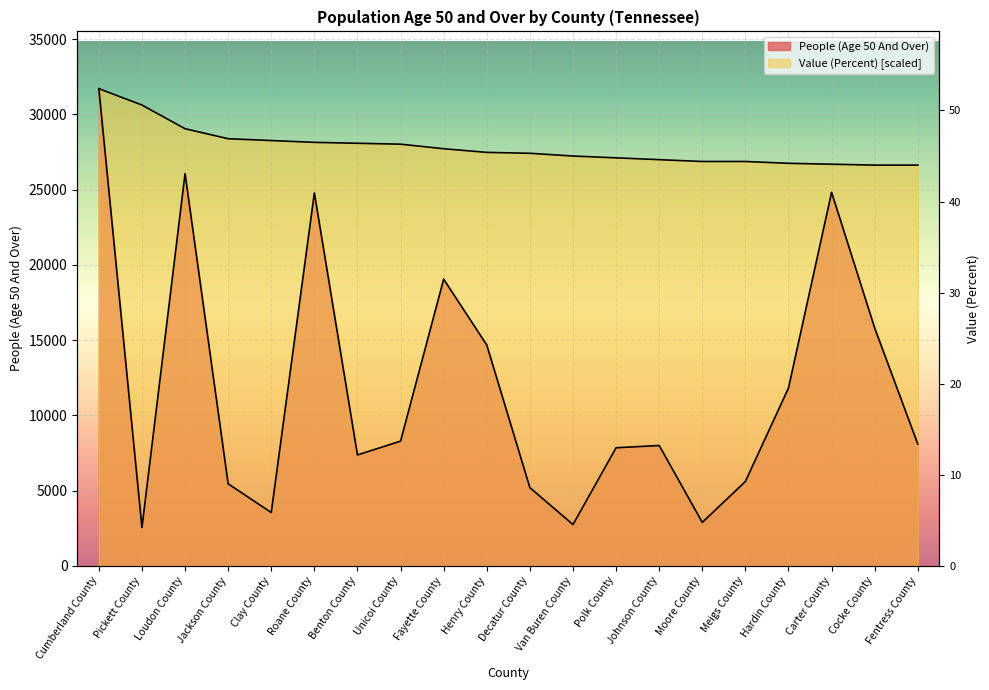

What is the label of the 2nd point from the right?

Cocke County